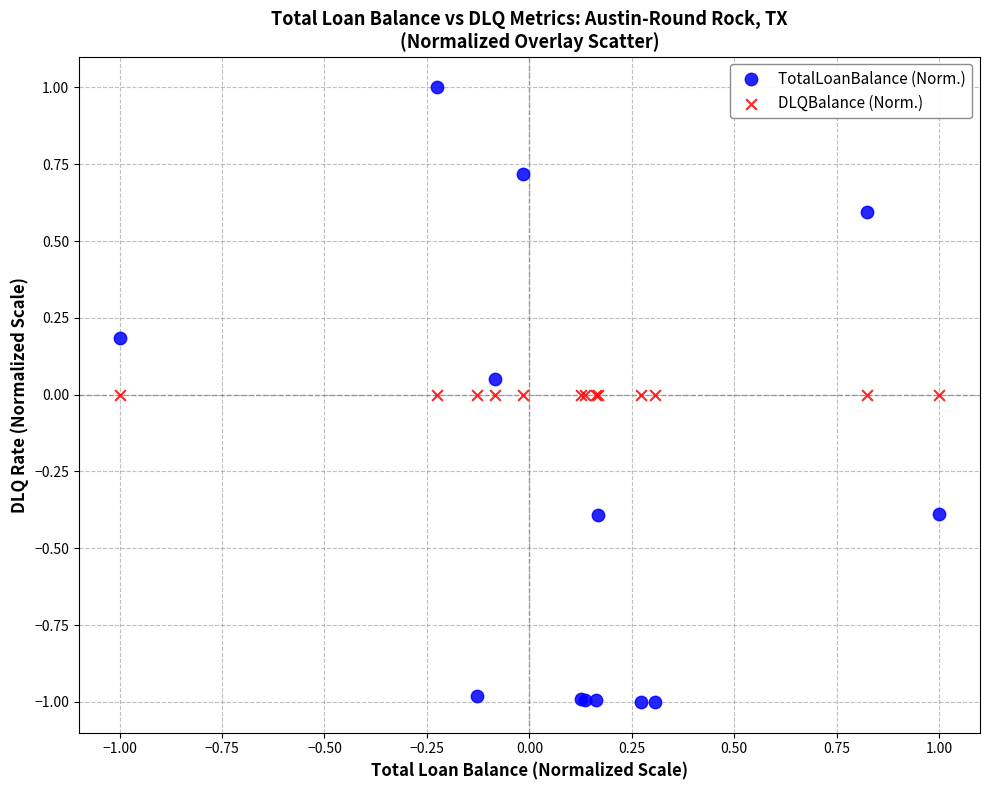

Which series contains the lowest Y value?

TotalLoanBalance (Norm.)